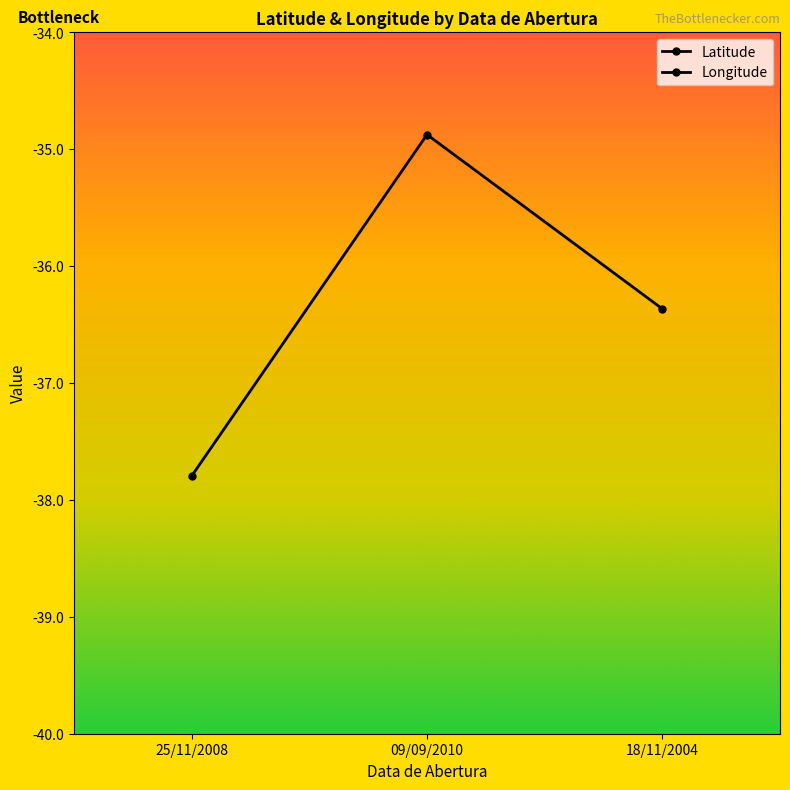

What is the average value of the Latitude series?

-7.0